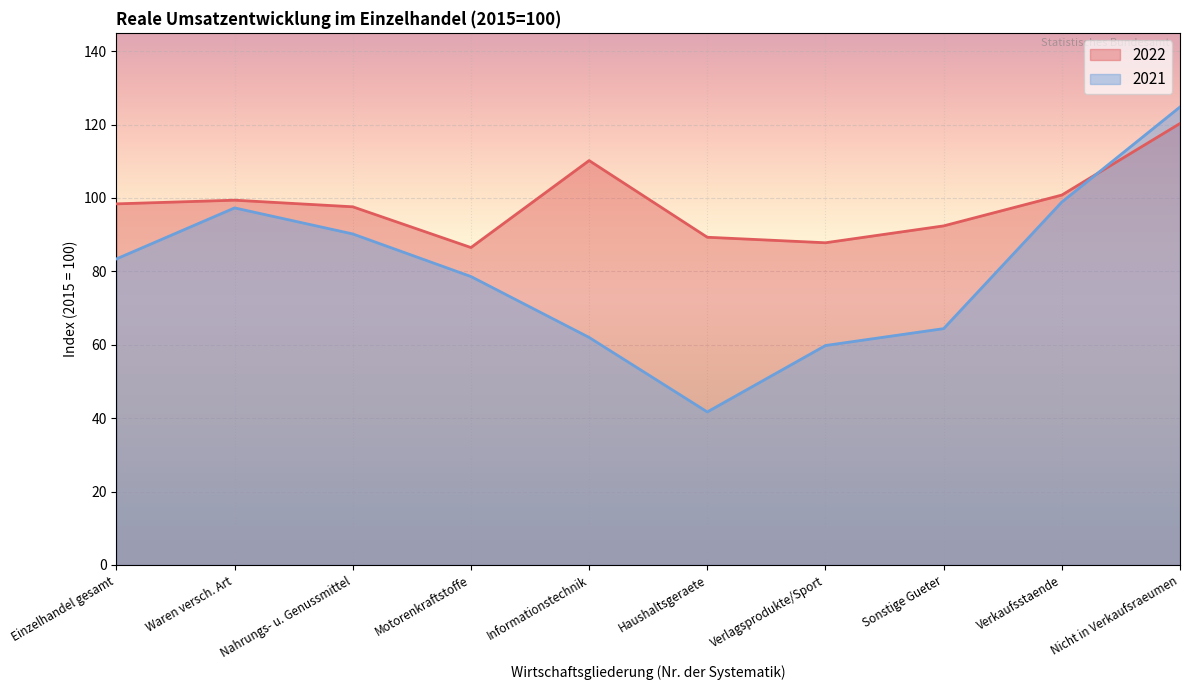

Which series has the largest range (max minus min)?

2021